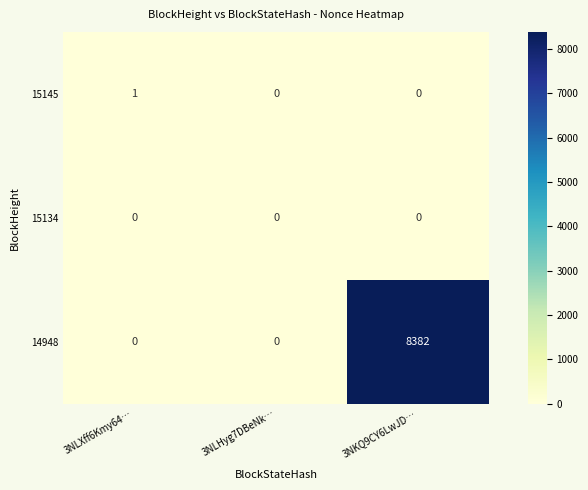

True or false: 15145 has a value of 0 at 3NLHyg7DBeNk….

True